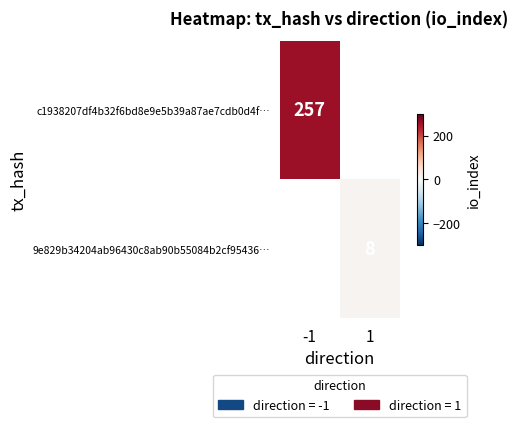

How many data points does each series have?

2